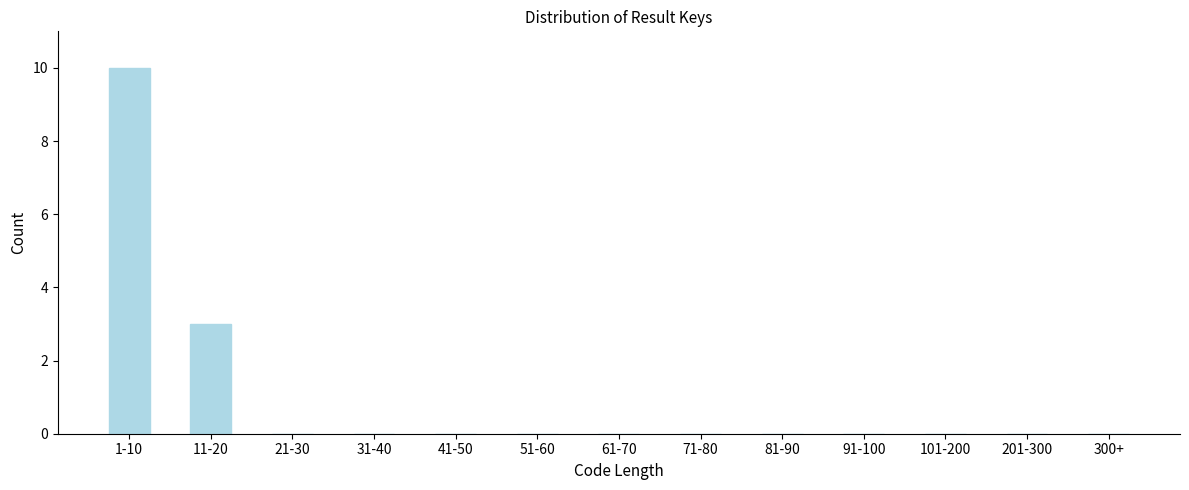

Reading left to right, extract all data points from this chart.

1-10=10	11-20=3	21-30=0	31-40=0	41-50=0	51-60=0	61-70=0	71-80=0	81-90=0	91-100=0	101-200=0	201-300=0	300+=0